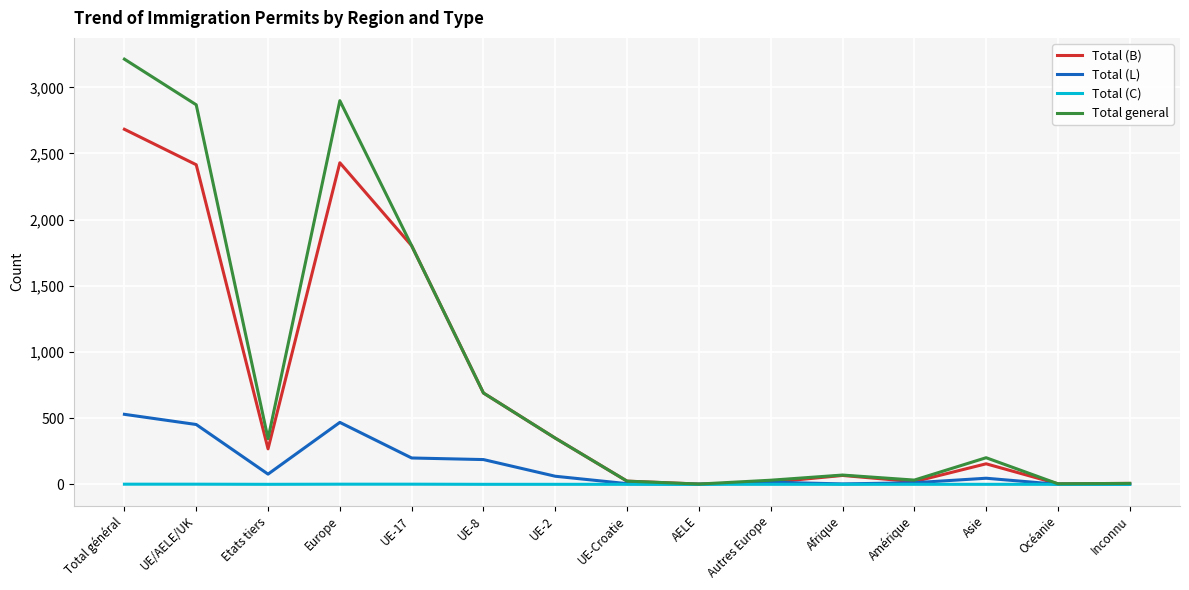

The Total (L) series shows 315 at Europe. True or false?

False